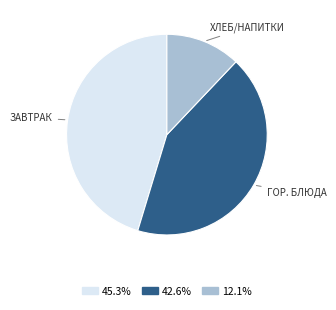

Is there a majority slice in this chart?

No